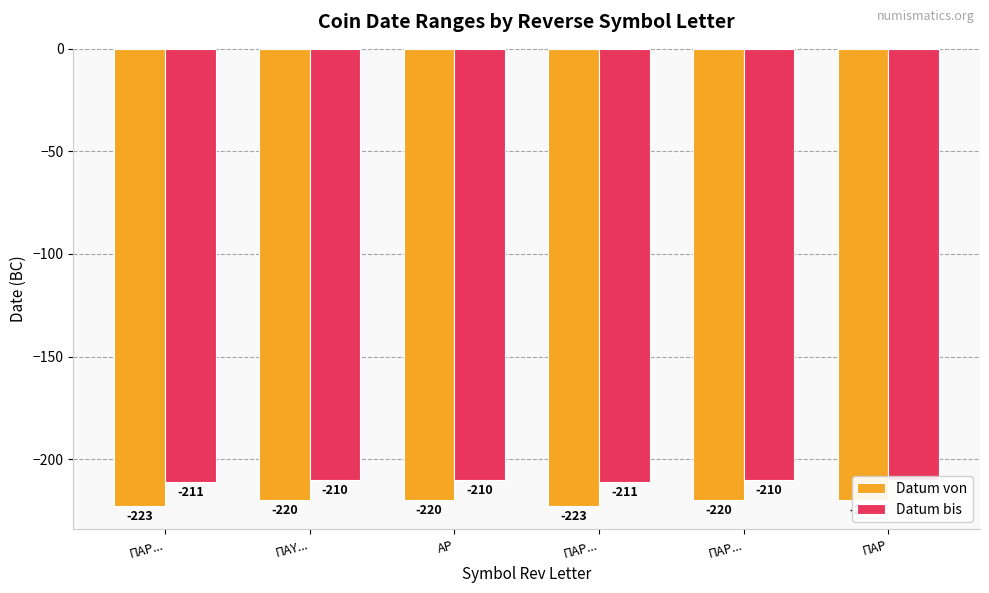

Which series has the largest range (max minus min)?

Datum von